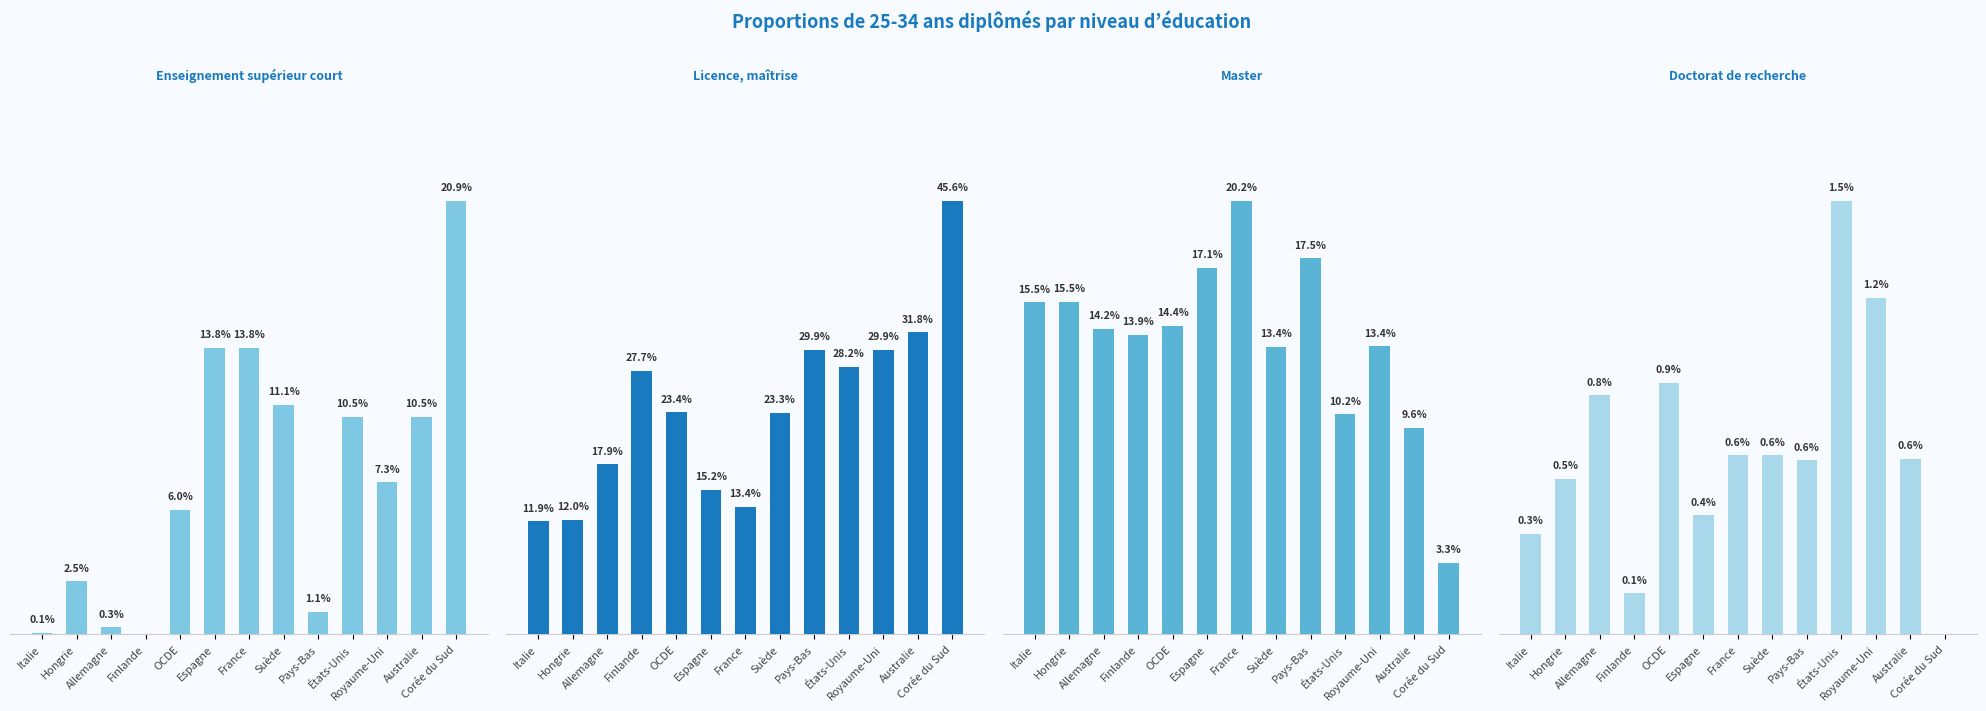

What is the difference between the second highest and second lowest values in the Master (Cite 7) series?

7.9